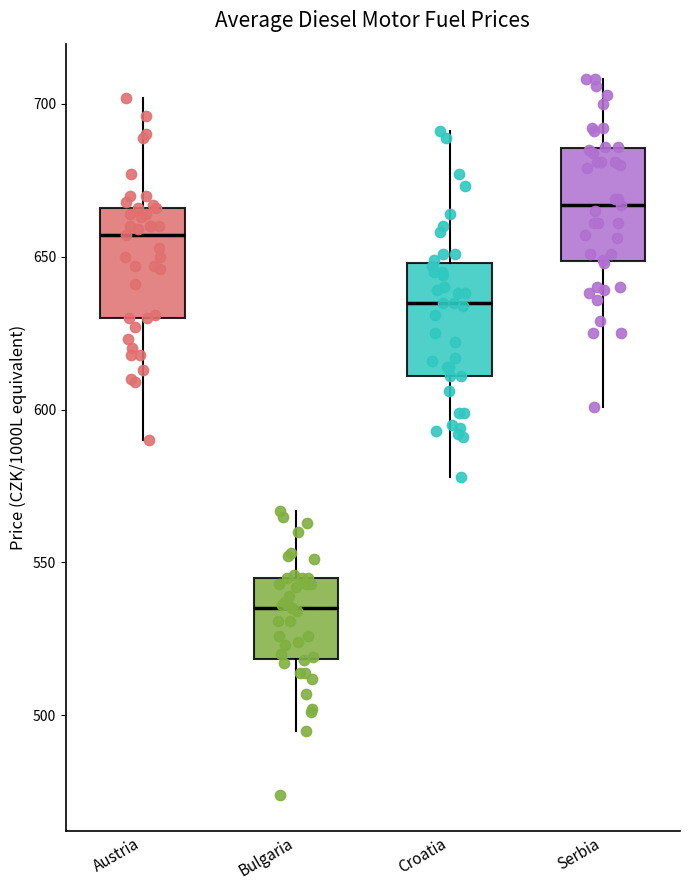

Reading left to right, read every box against the y-axis: the position of its median line, the range the box covers, and the ends of its whiskers. The values are not printed on the chart, so give them approximately, as read against the axis.

Austria: median 655, box 630 to 665, whiskers 590 to 700
Bulgaria: median 535, box 520 to 545, whiskers 495 to 565
Croatia: median 635, box 610 to 650, whiskers 580 to 690
Serbia: median 665, box 650 to 685, whiskers 600 to 710